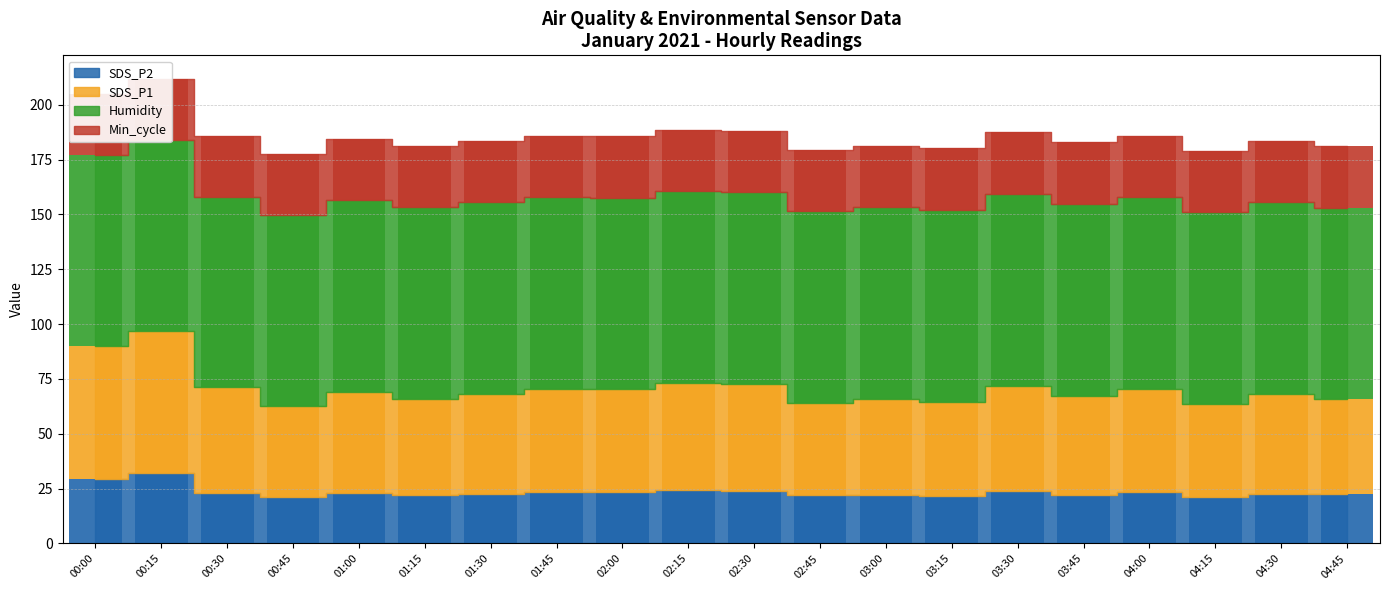

What is the sum of all Humidity values?

1746.4